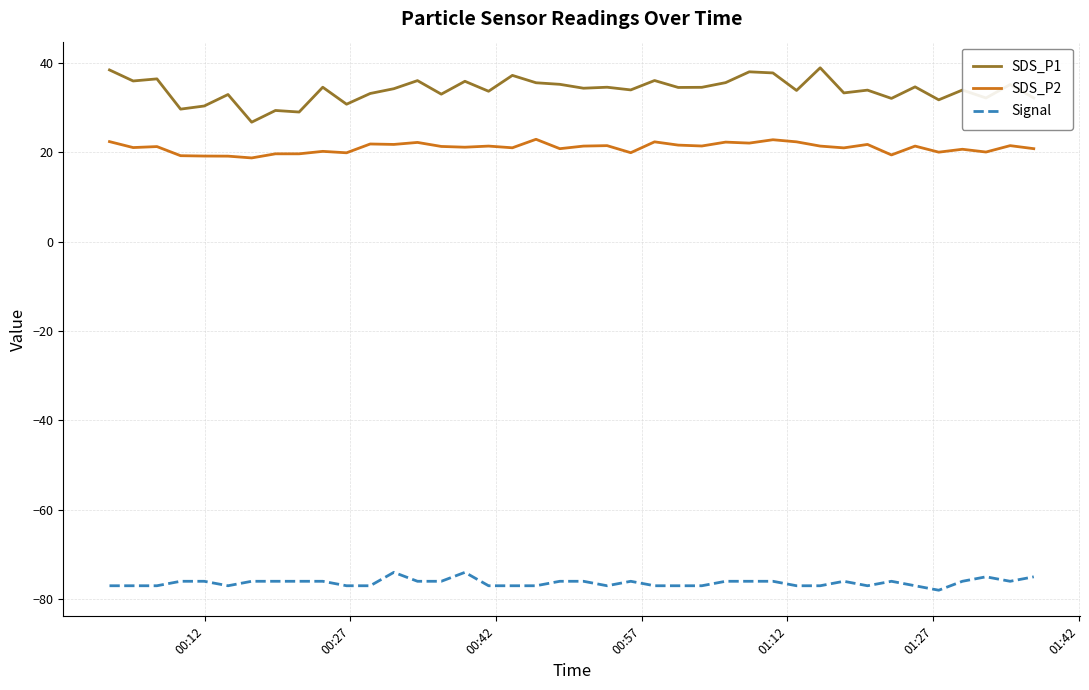

True or false: Signal and SDS_P2 cross at least once.

False